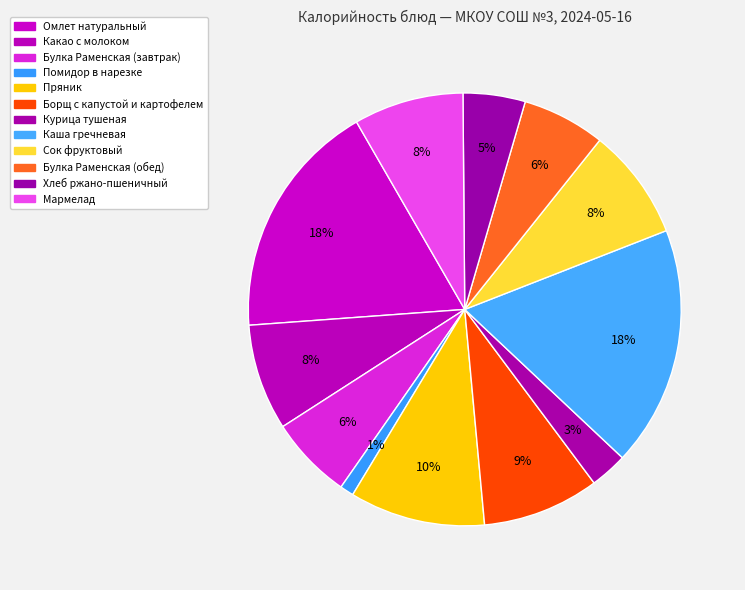

Count the number of slices in the pie.

12